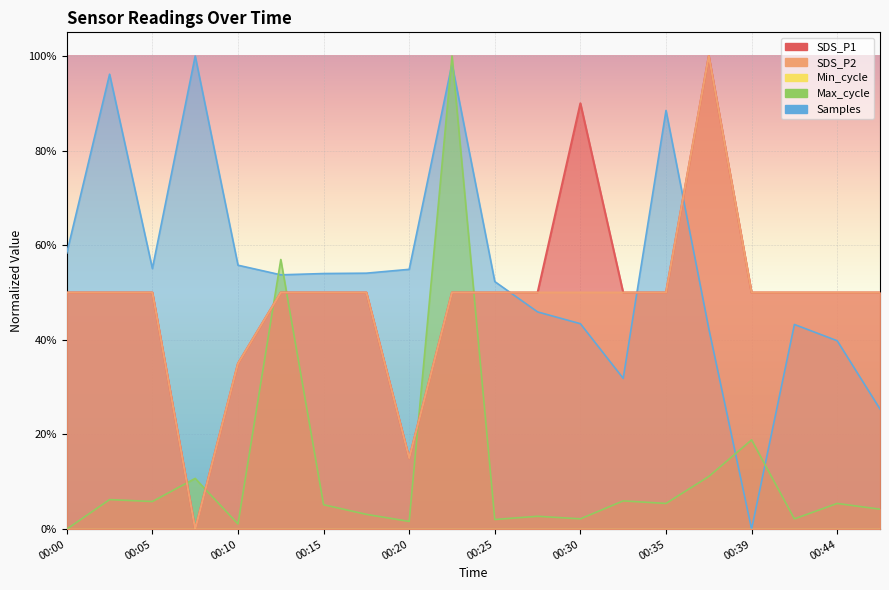

How many data points in SDS_P1 are above 0?

19